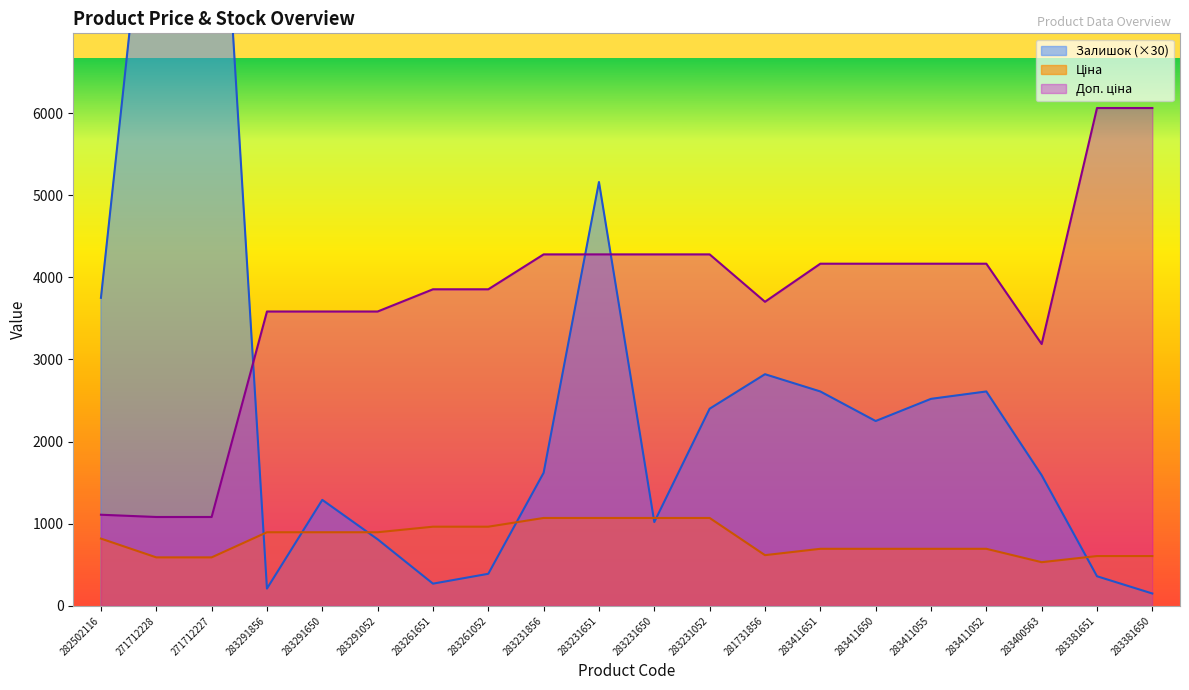

How many interior local valleys does the Ціна series have?

2